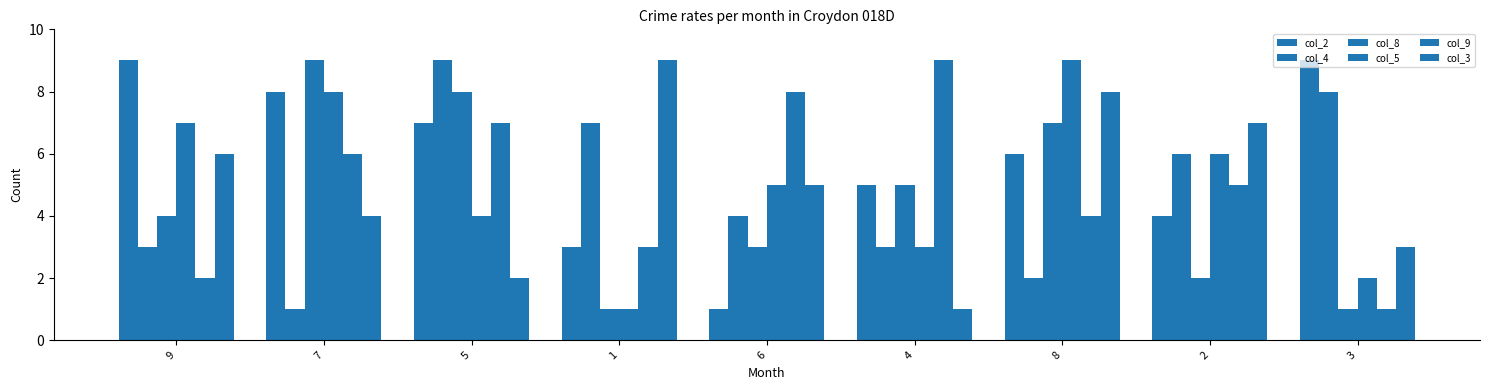

Reading right to left, transcribe all the data shown in this chart.

col_2: 9	4	6	5	1	3	7	8	9
col_4: 8	6	2	3	4	7	9	1	3
col_8: 1	2	7	5	3	1	8	9	4
col_5: 2	6	9	3	5	1	4	8	7
col_9: 1	5	4	9	8	3	7	6	2
col_3: 3	7	8	1	5	9	2	4	6